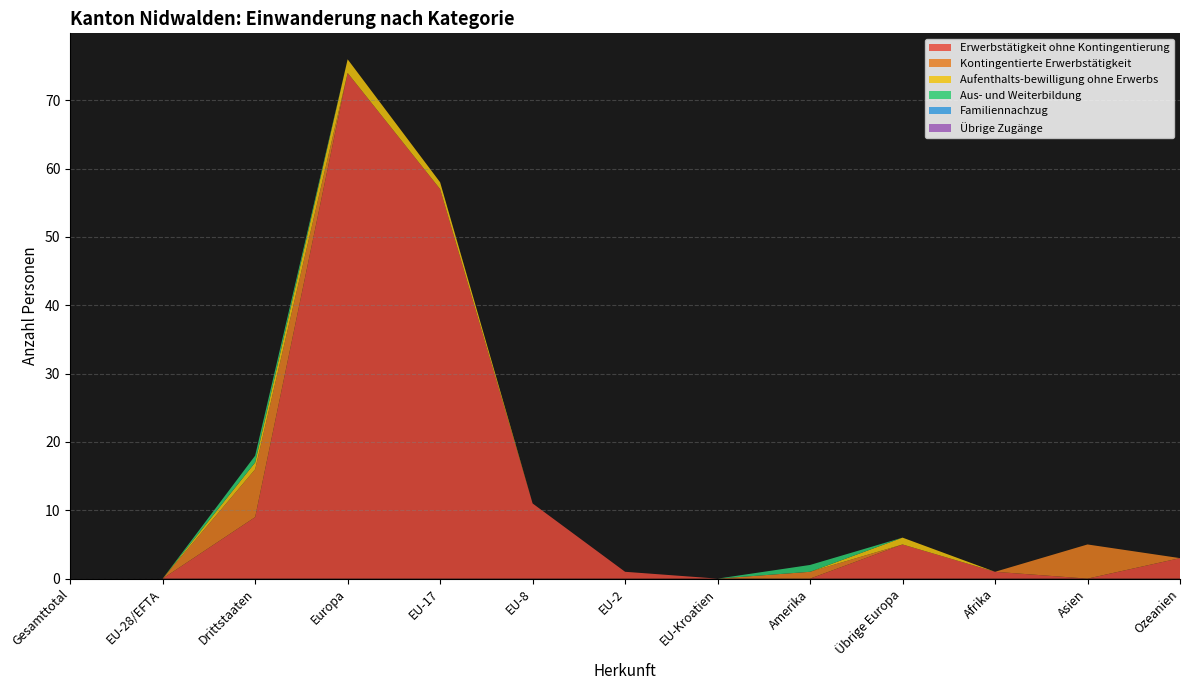

Reading right to left, what are all the values shown in this chart?

Erwerbstätigkeit ohne Kontingentierung: 3	0	1	5	0	0	1	11	57	74	9	0	0
Kontingentierte Erwerbstätigkeit: 0	5	0	0	1	0	0	0	0	0	7	0	0
Aufenthalts-bewilligung ohne Erwerbs: 0	0	0	1	0	0	0	0	1	2	1	0	0
Aus- und Weiterbildung: 0	0	0	0	1	0	0	0	0	0	1	0	0
Familiennachzug: 0	0	0	0	0	0	0	0	0	0	0	0	0
Übrige Zugänge: 0	0	0	0	0	0	0	0	0	0	0	0	0